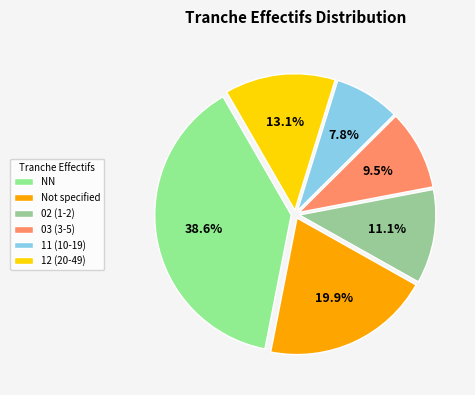

Is there any slice that represents more than half of the pie?

No